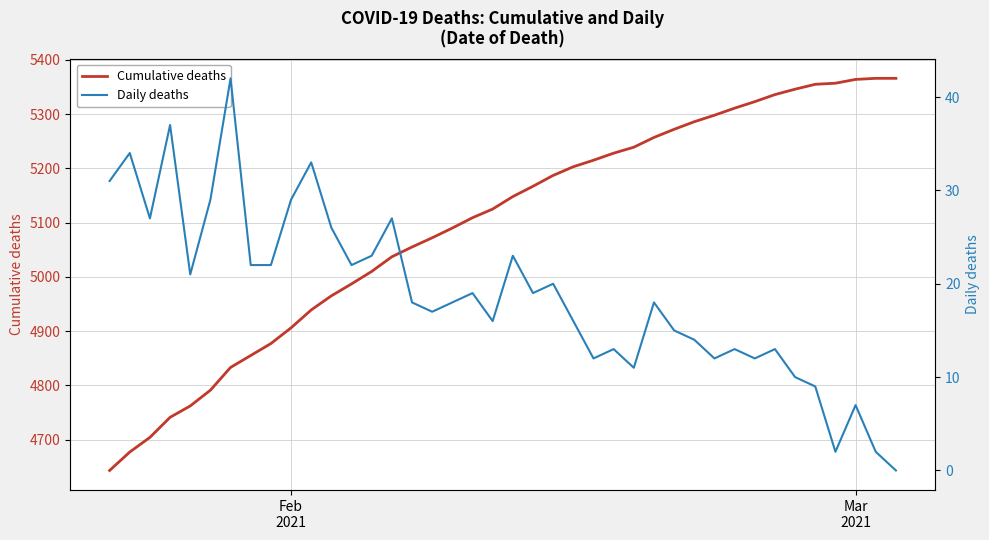

True or false: Daily deaths and Cumulative deaths cross at least once.

False